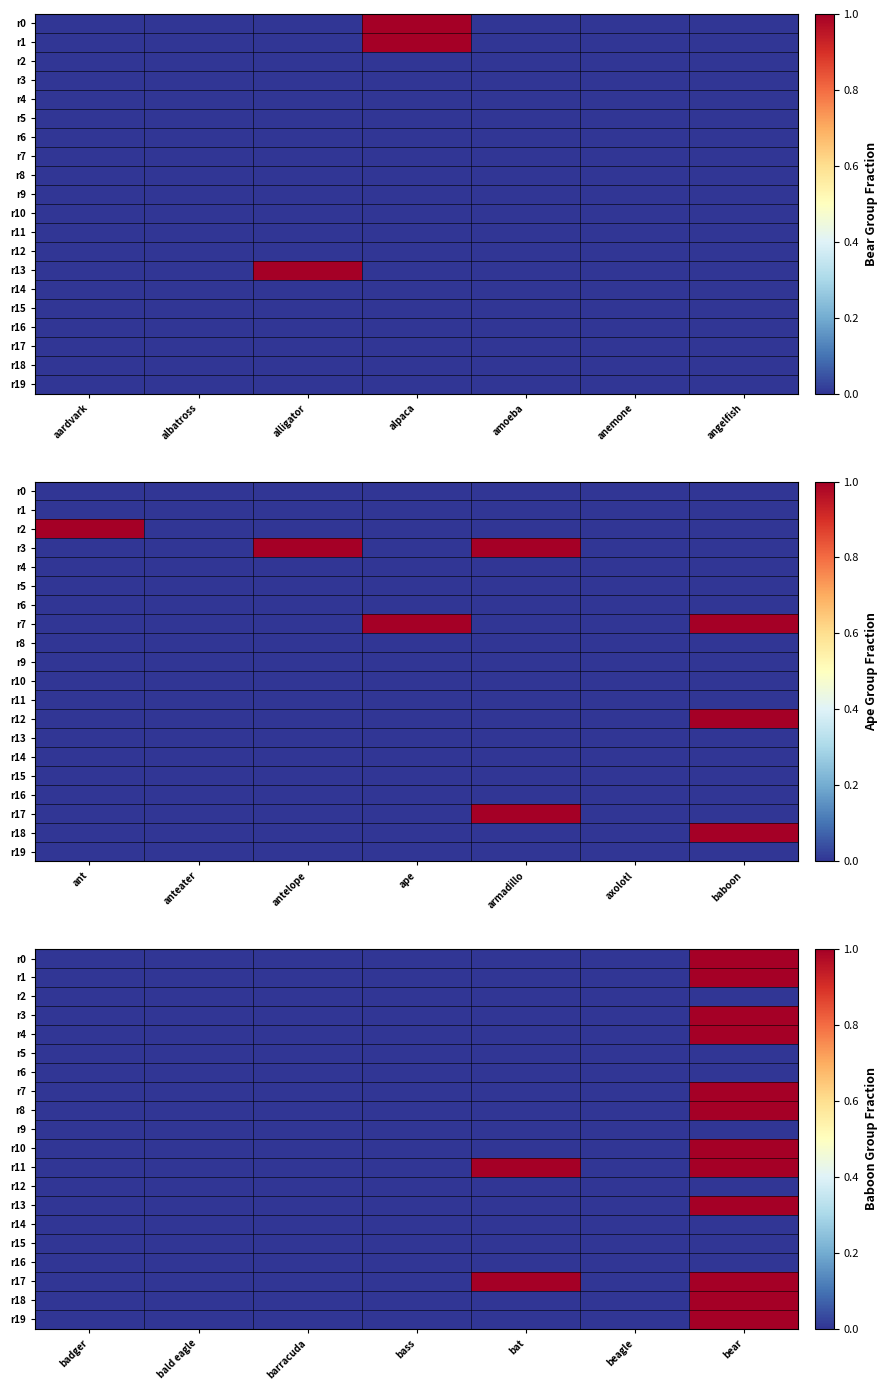

The r14 series shows 0 at badger. True or false?

True